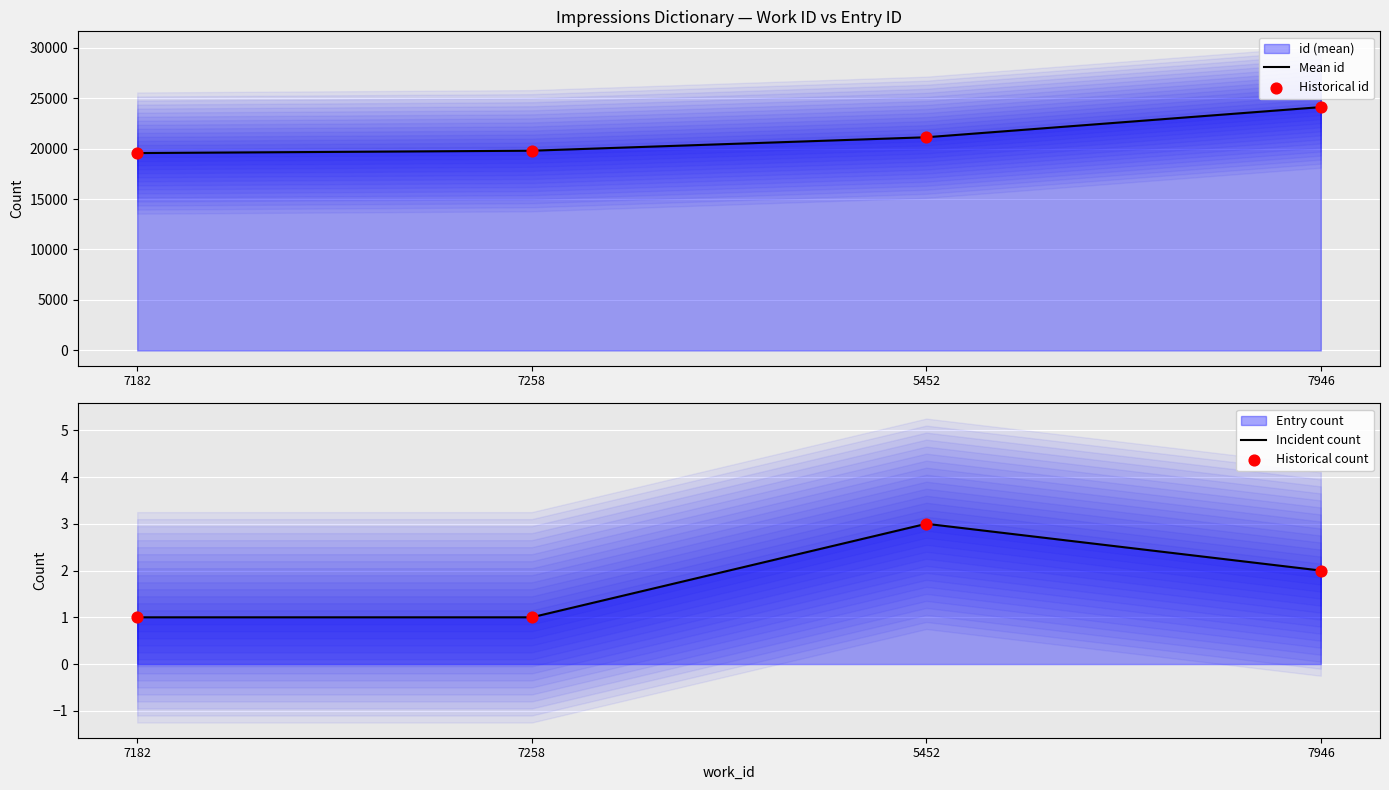

Which series has the widest spread of Y values?

Mean id